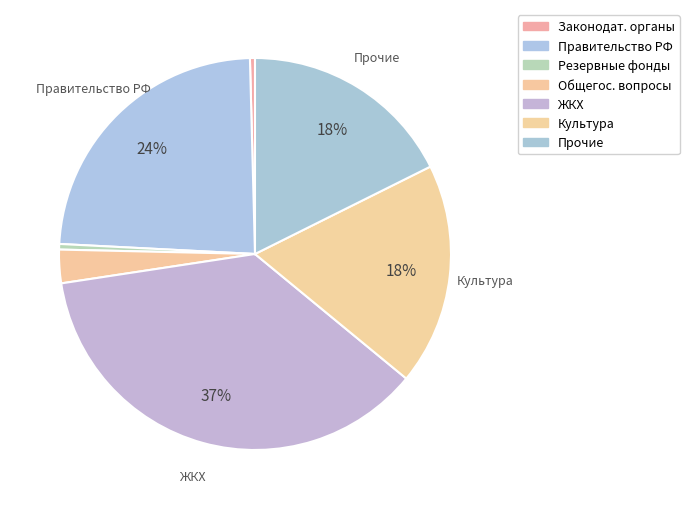

Which category has the biggest portion of the pie?

Жилищно-коммунальное хозяйство